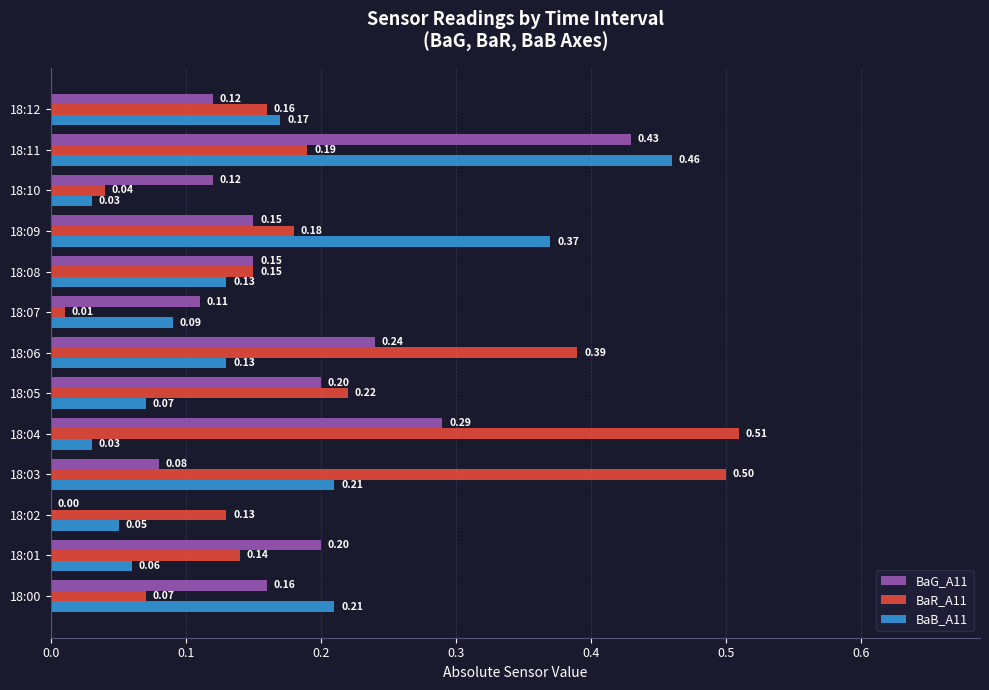

At which category is the sum across all series the highest?

18:11